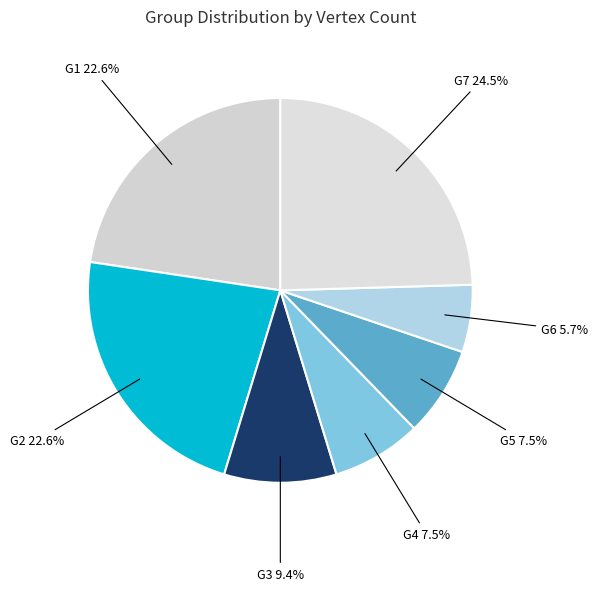

Which slice is the largest?

G7